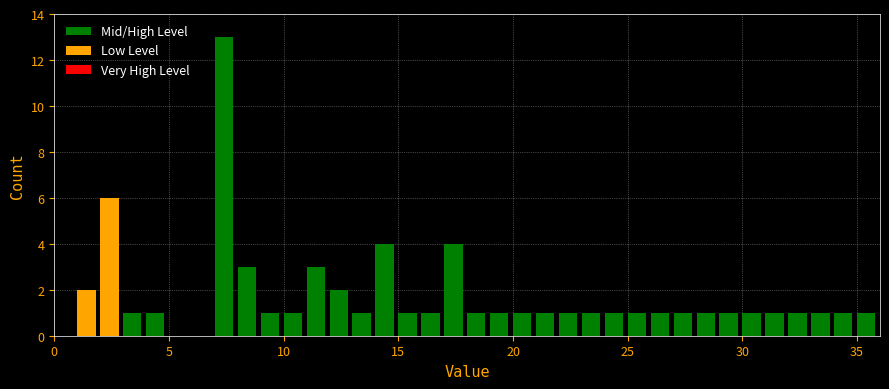

Around what value on the x-axis is the tallest bar? Give the approximate position of its centre, as read against the axis.

7.5